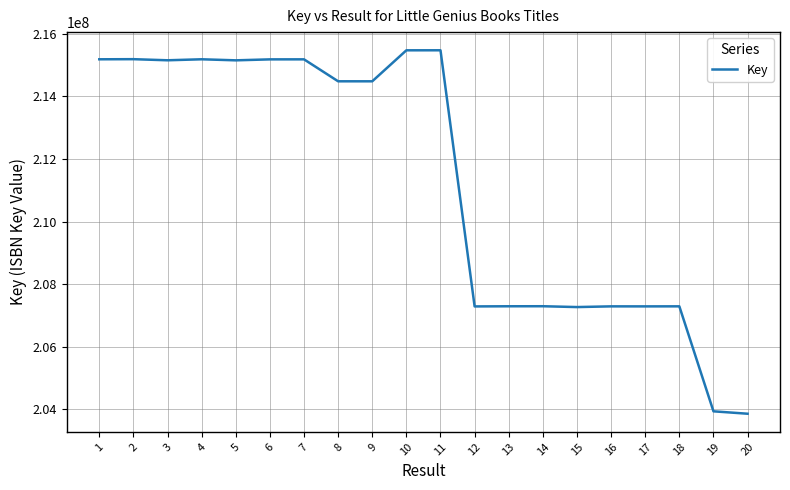

Approximately how many times larger is the value at 7 compared to 1?

1.0